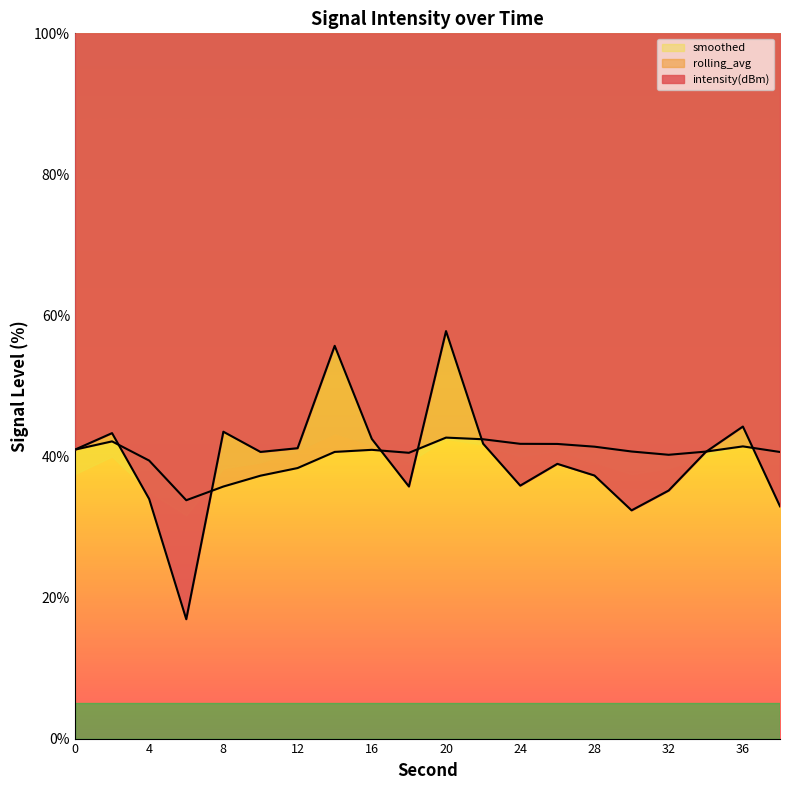

What is the total value across all series at 36?

127.3